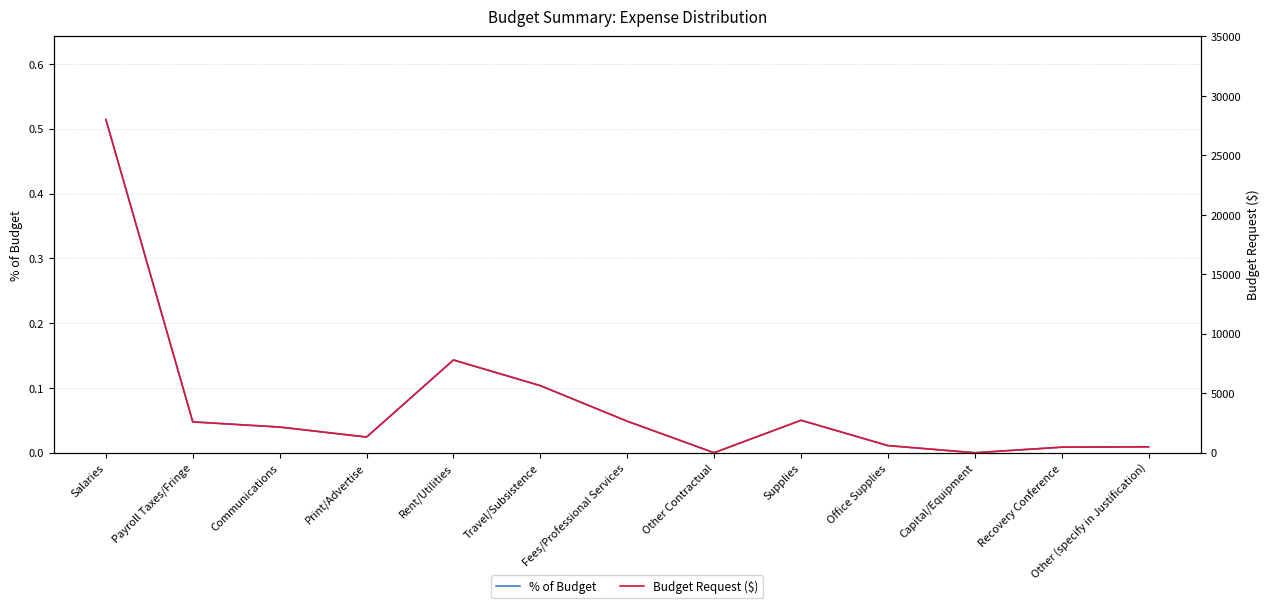

True or false: Budget Request ($) and % of Budget intersect in this chart.

False